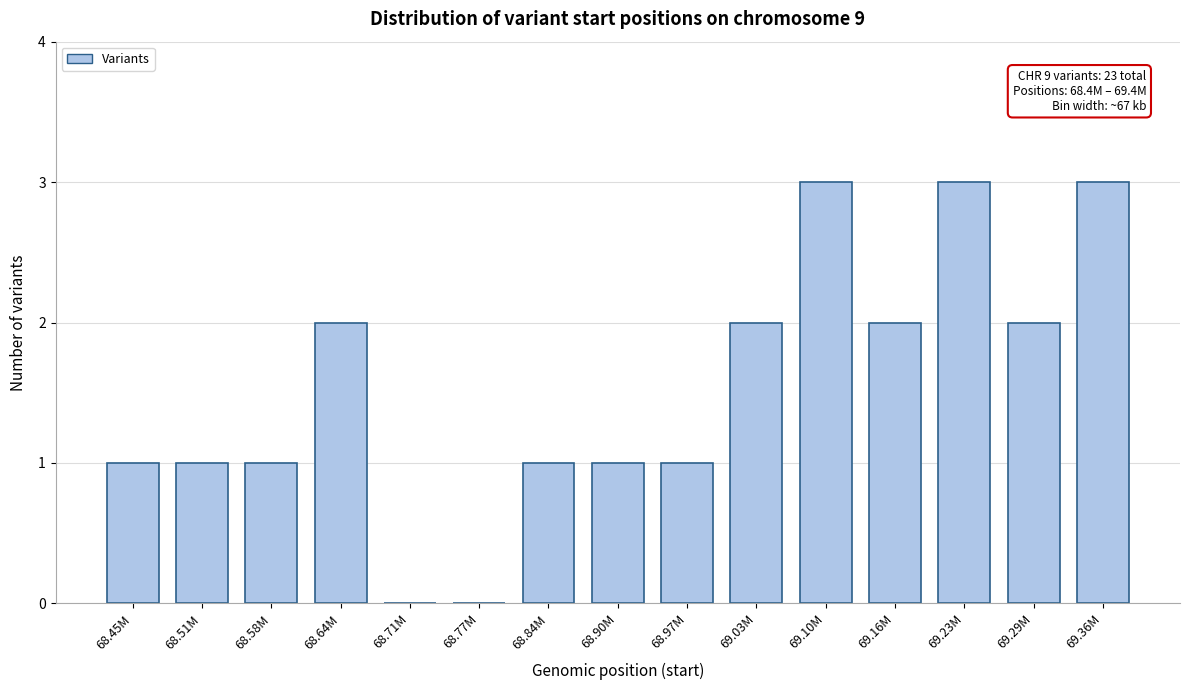

Reading right to left, list all the values displayed in this chart.

69.36M=3	69.29M=2	69.23M=3	69.16M=2	69.10M=3	69.03M=2	68.97M=1	68.90M=1	68.84M=1	68.77M=0	68.71M=0	68.64M=2	68.58M=1	68.51M=1	68.45M=1